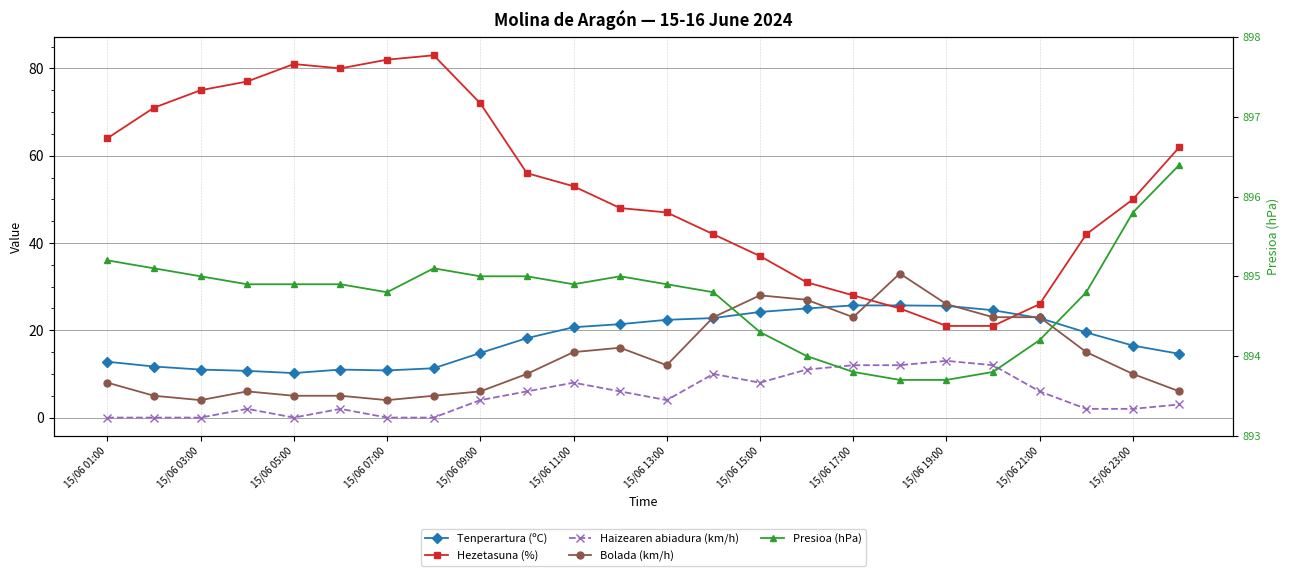

Which series changed the most between 17 and 19?

Bolada (km/h)